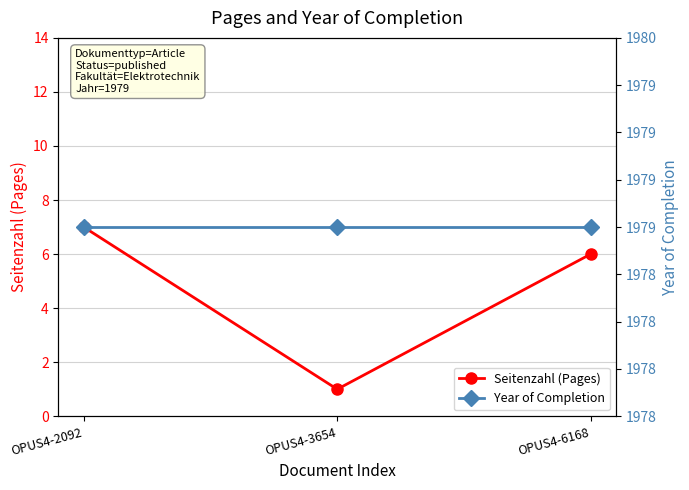

Does the chart display data point markers on the line(s)?

Yes